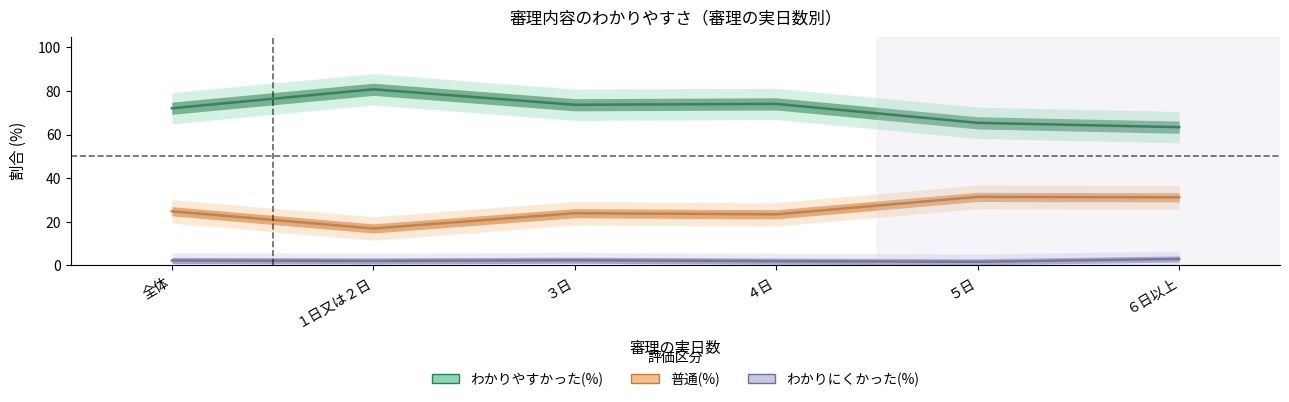

The value of 普通(%) at １日又は２日 is 10.7. True or false?

False